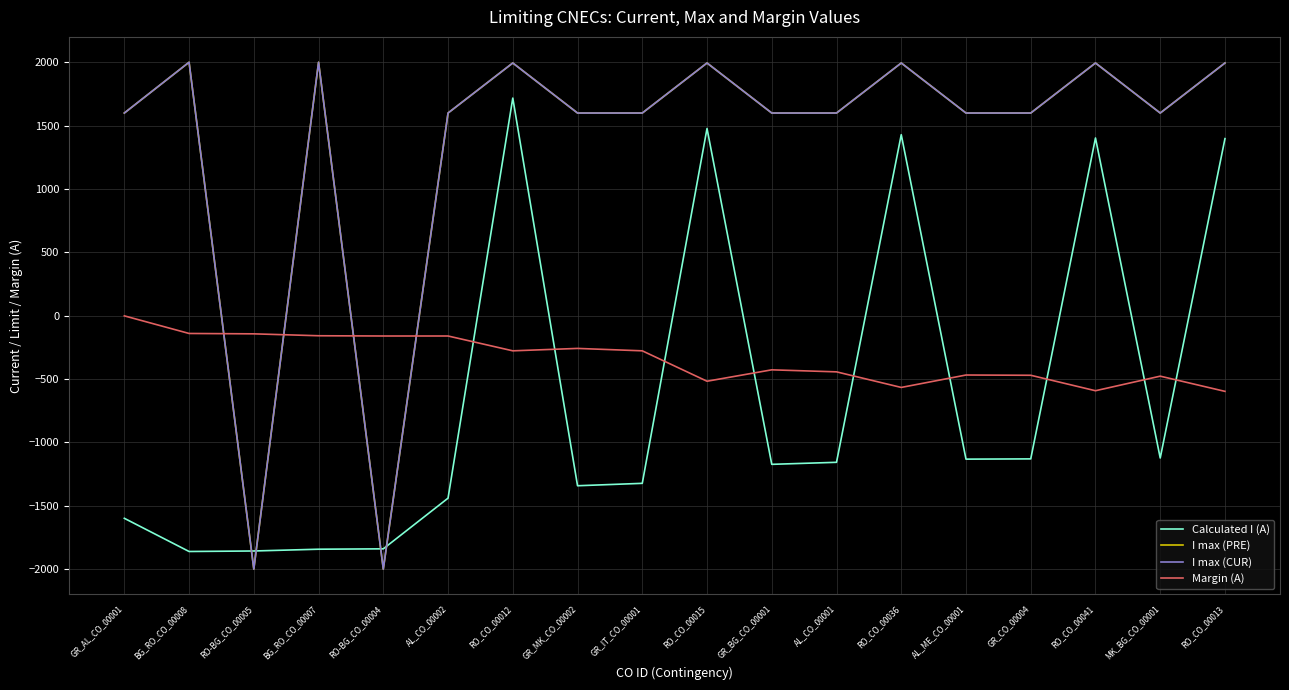

What are all the series names shown in the legend?

Calculated I (A), I max (PRE), I max (CUR), Margin (A)